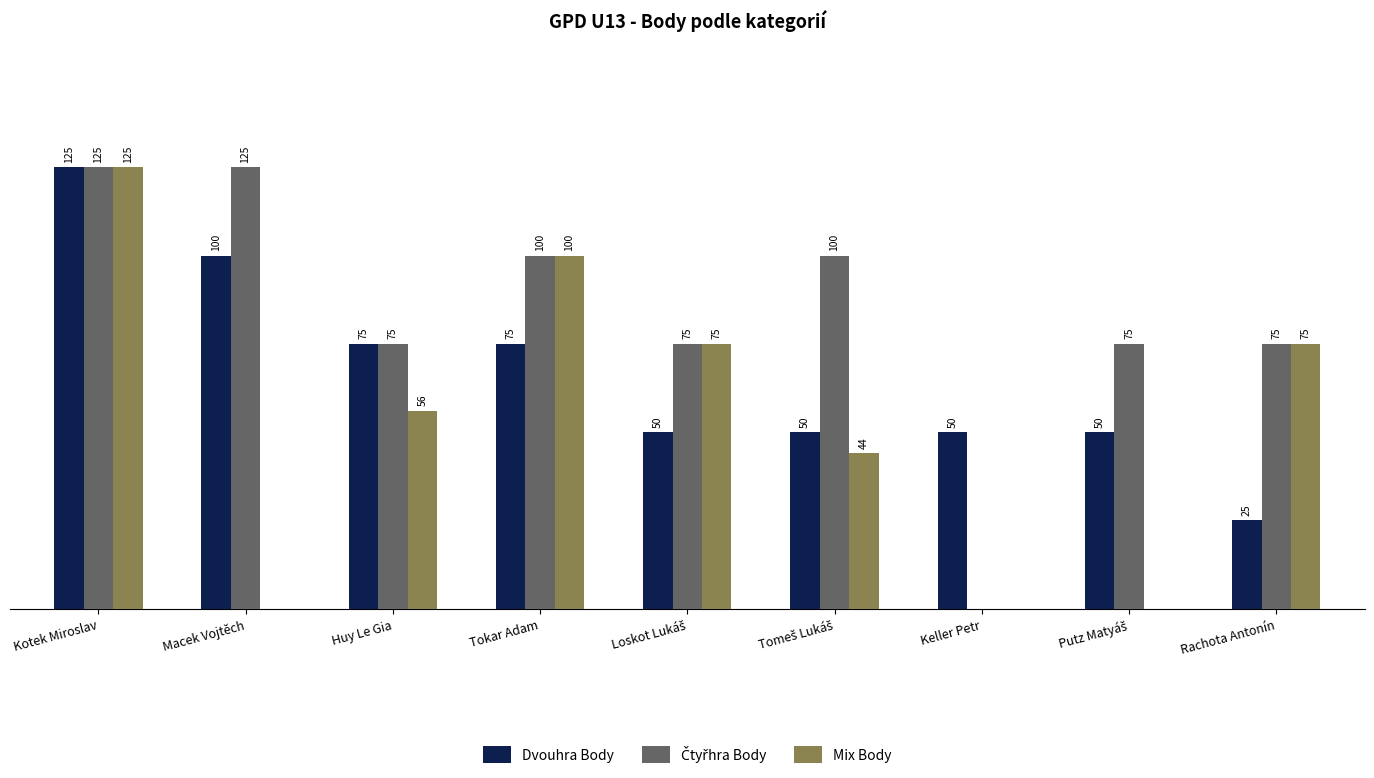

Where does the Mix Body series first go above 56?

Kotek Miroslav